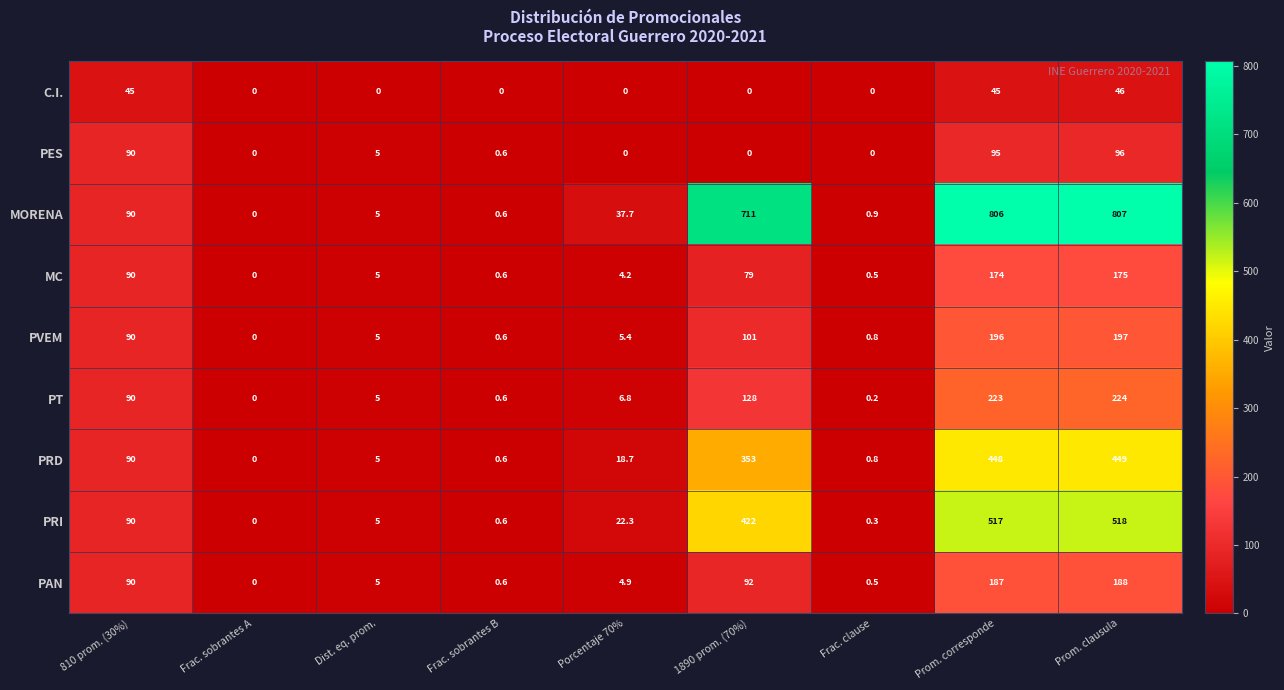

What is the approximate value of PAN at Dist. eq. prom.?

5.0